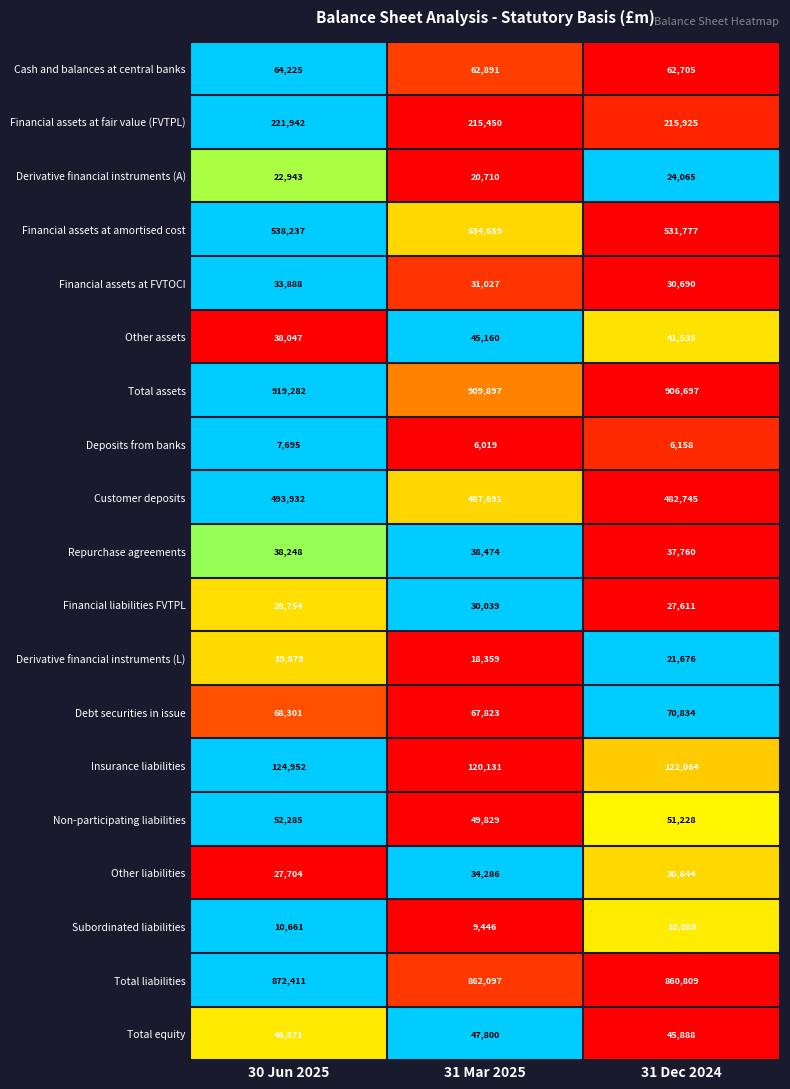

The Insurance liabilities series shows 124952 at 30 Jun 2025. True or false?

True